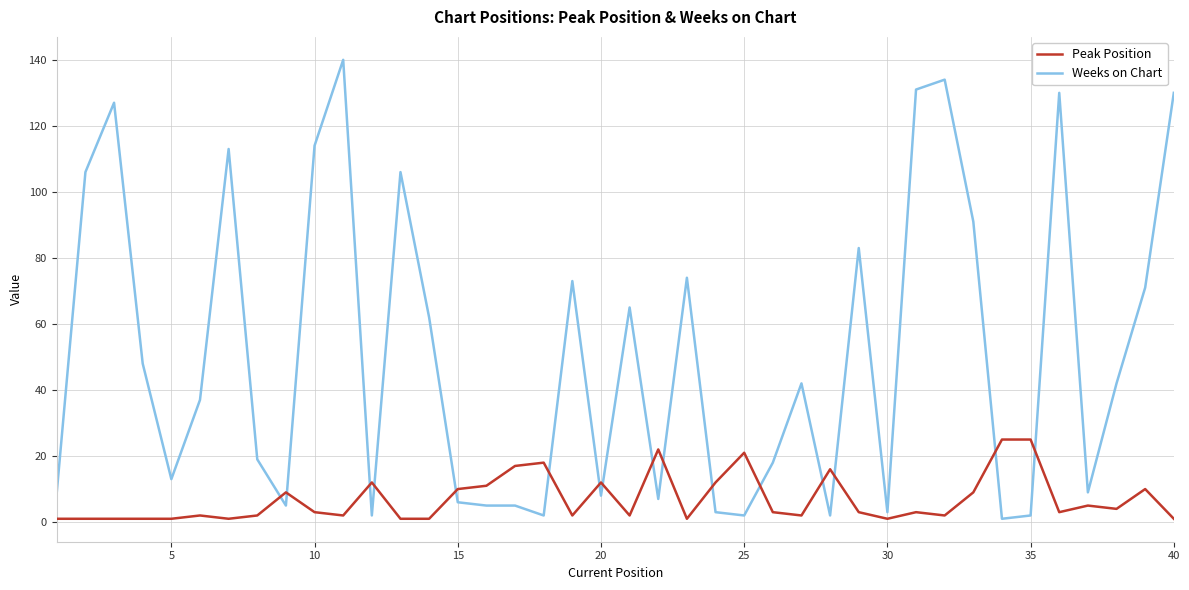

True or false: Weeks on Chart has more than 0 interior local peaks.

True